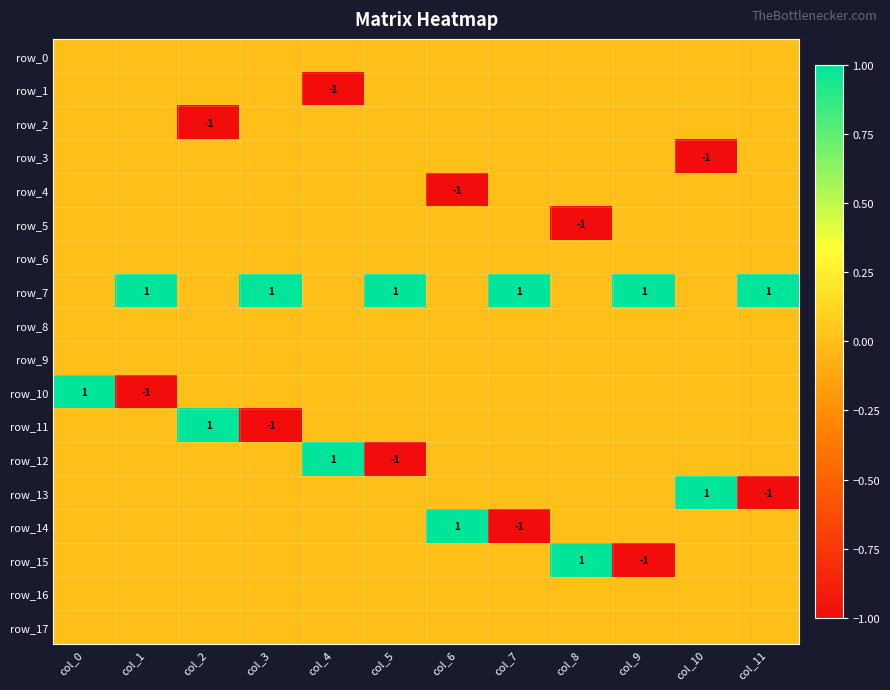

How many data points in row_14 are above 0?

1